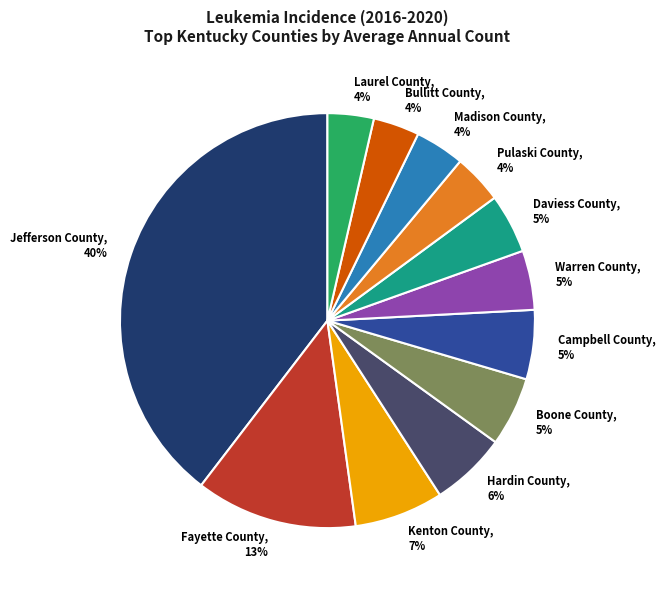

Is the sum of Pulaski County and Bullitt County greater than half?

No